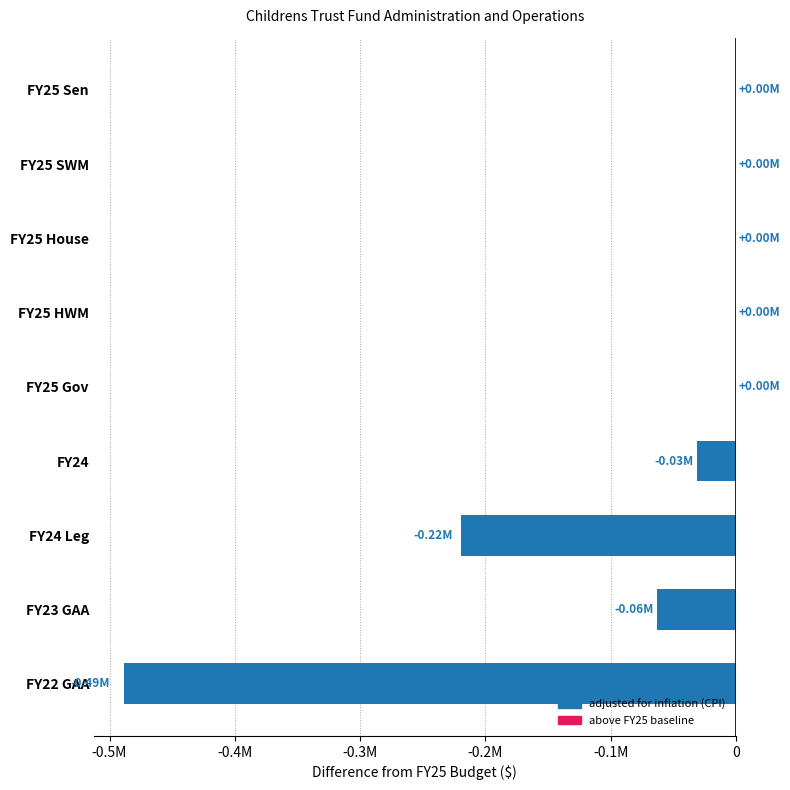

Are the bars horizontal?

Yes